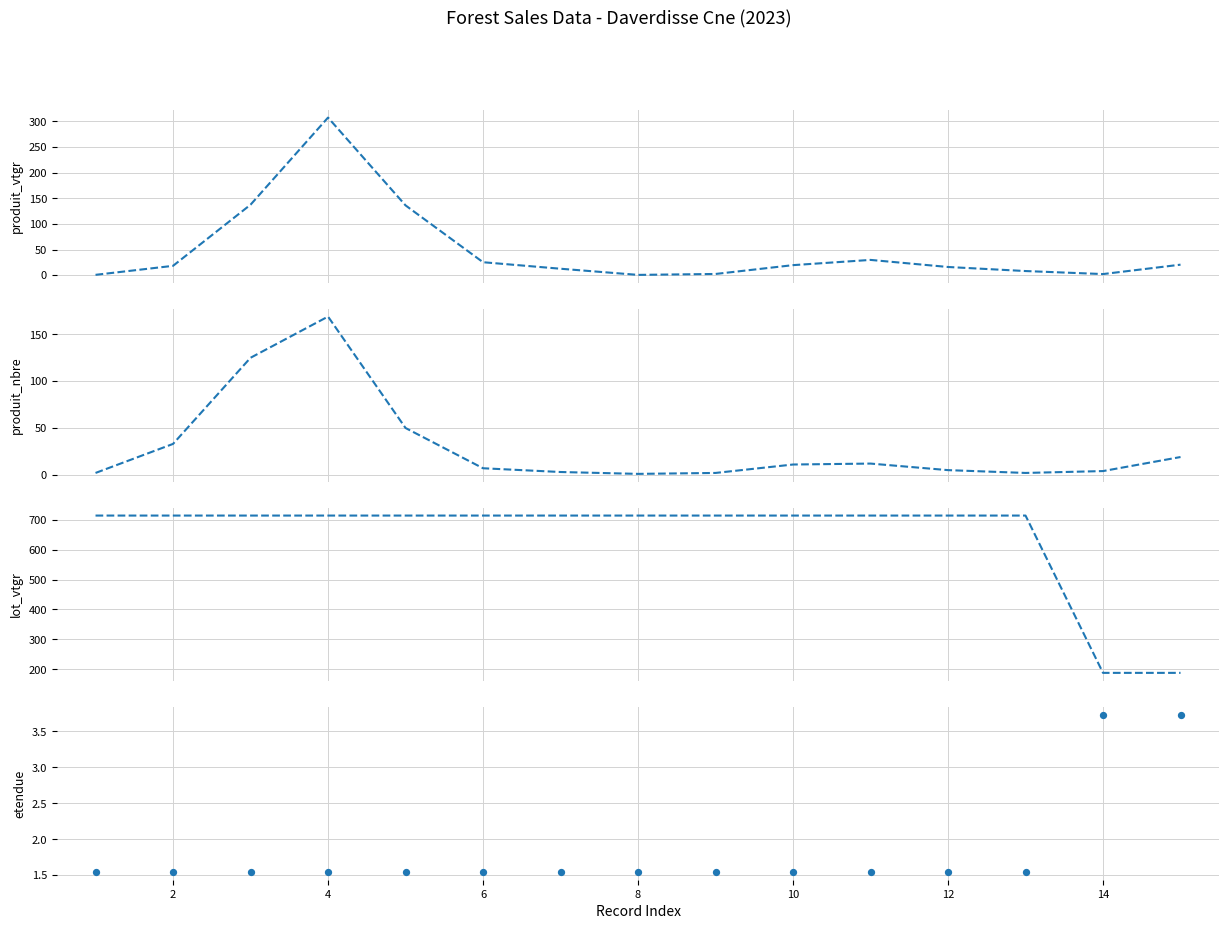

Which series has the largest total across all categories?

lot_vtgr